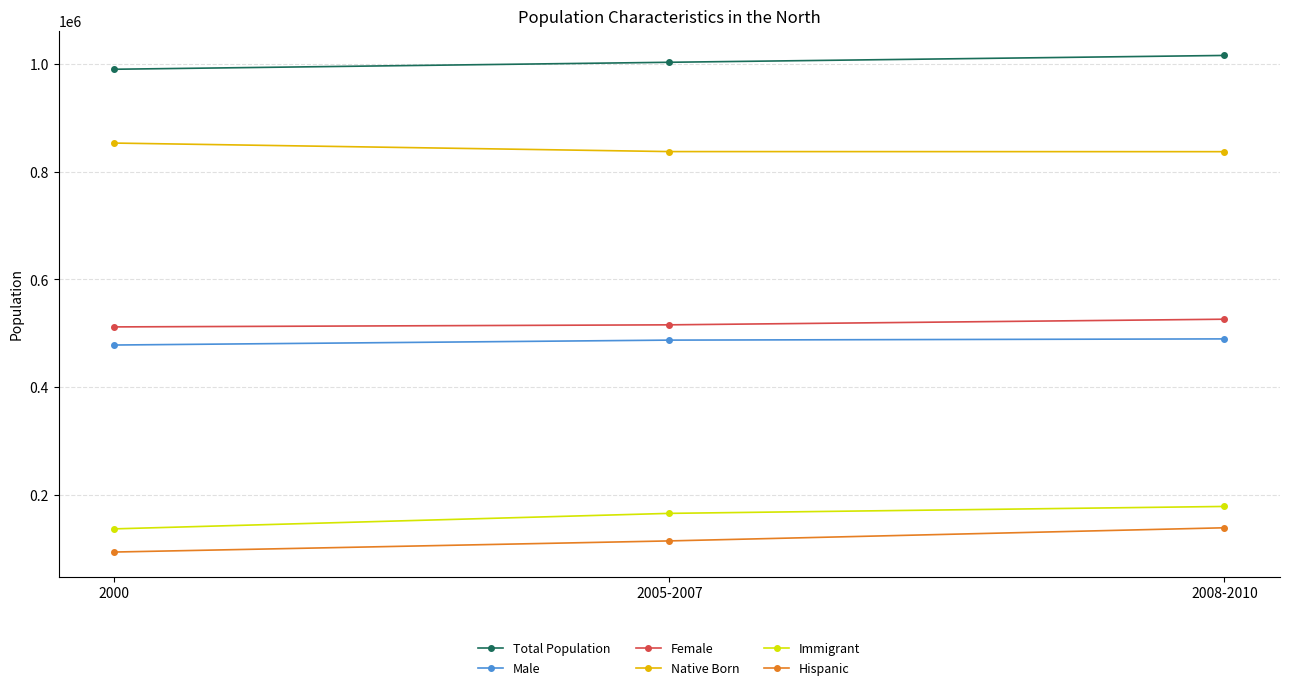

Which series has the largest total across all categories?

Total Population